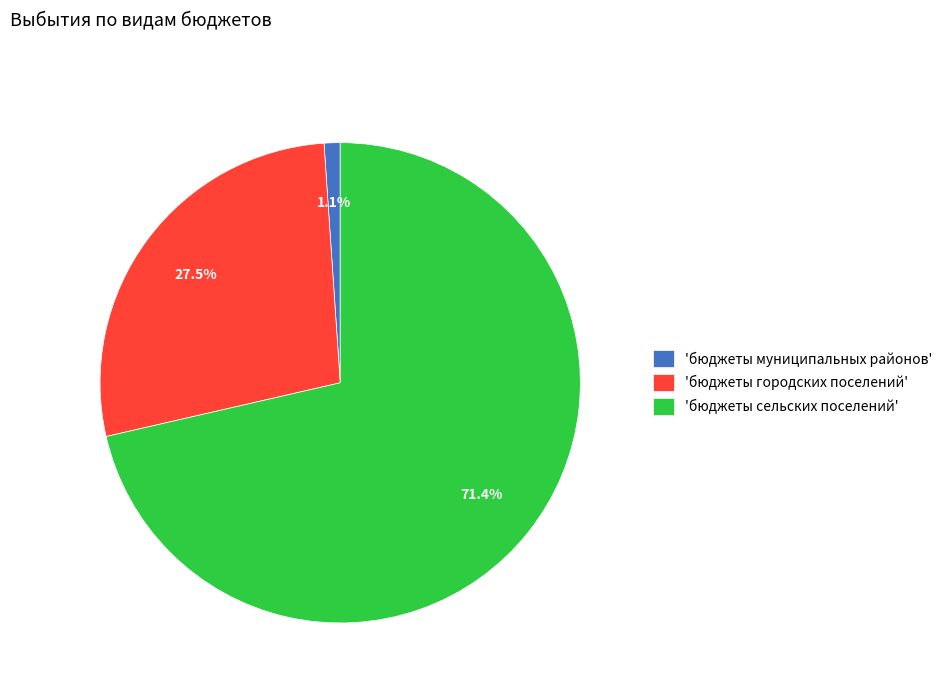

Which category has the smallest portion of the pie?

'бюджеты муниципальных районов'